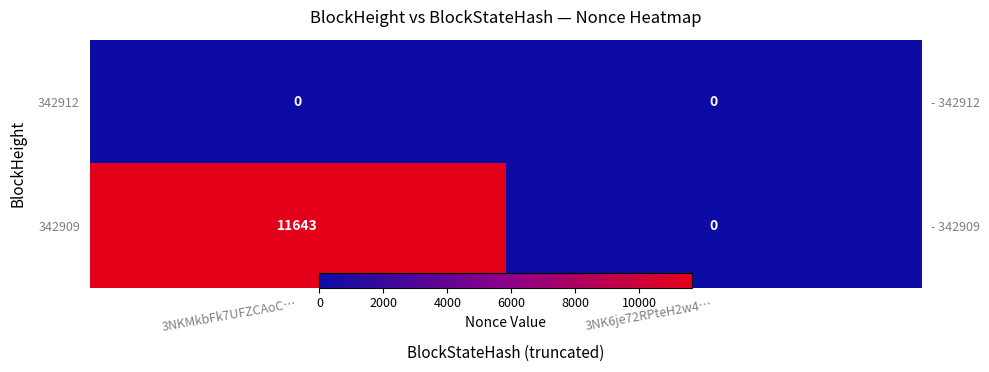

Which label corresponds to the smallest value in the chart?

3NKMkbFk7UFZCAoC…